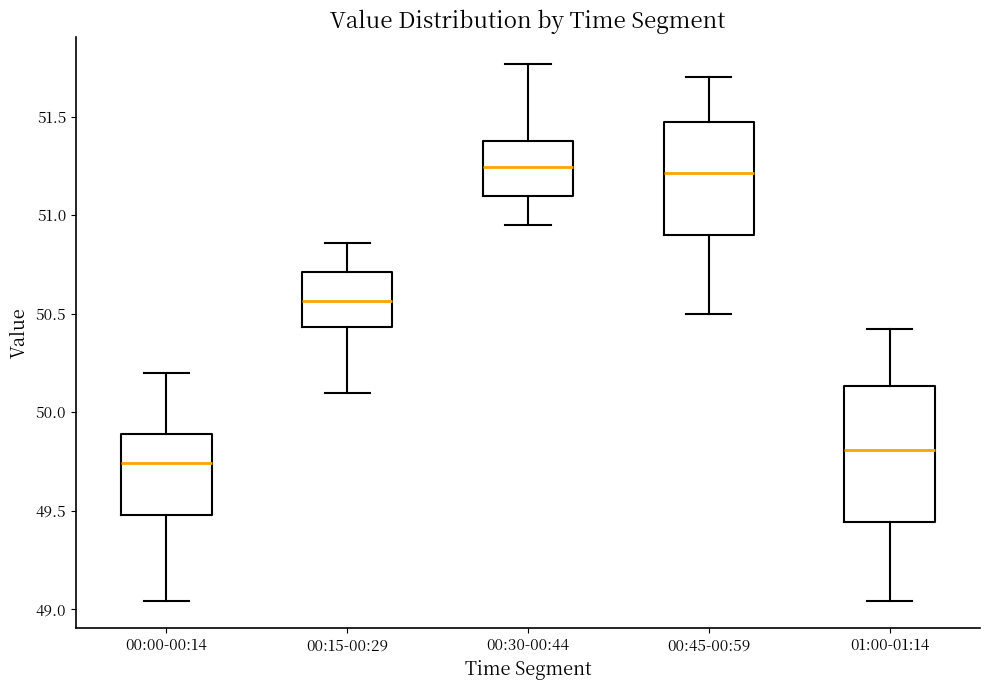

Reading left to right, read every box against the y-axis: the position of its median line, the range the box covers, and the ends of its whiskers. The values are not printed on the chart, so give them approximately, as read against the axis.

00:00-00:14: median 49.75, box 49.50 to 49.90, whiskers 49.05 to 50.20
00:15-00:29: median 50.55, box 50.45 to 50.70, whiskers 50.10 to 50.85
00:30-00:44: median 51.25, box 51.10 to 51.40, whiskers 50.95 to 51.75
00:45-00:59: median 51.20, box 50.90 to 51.45, whiskers 50.50 to 51.70
01:00-01:14: median 49.80, box 49.45 to 50.15, whiskers 49.05 to 50.40